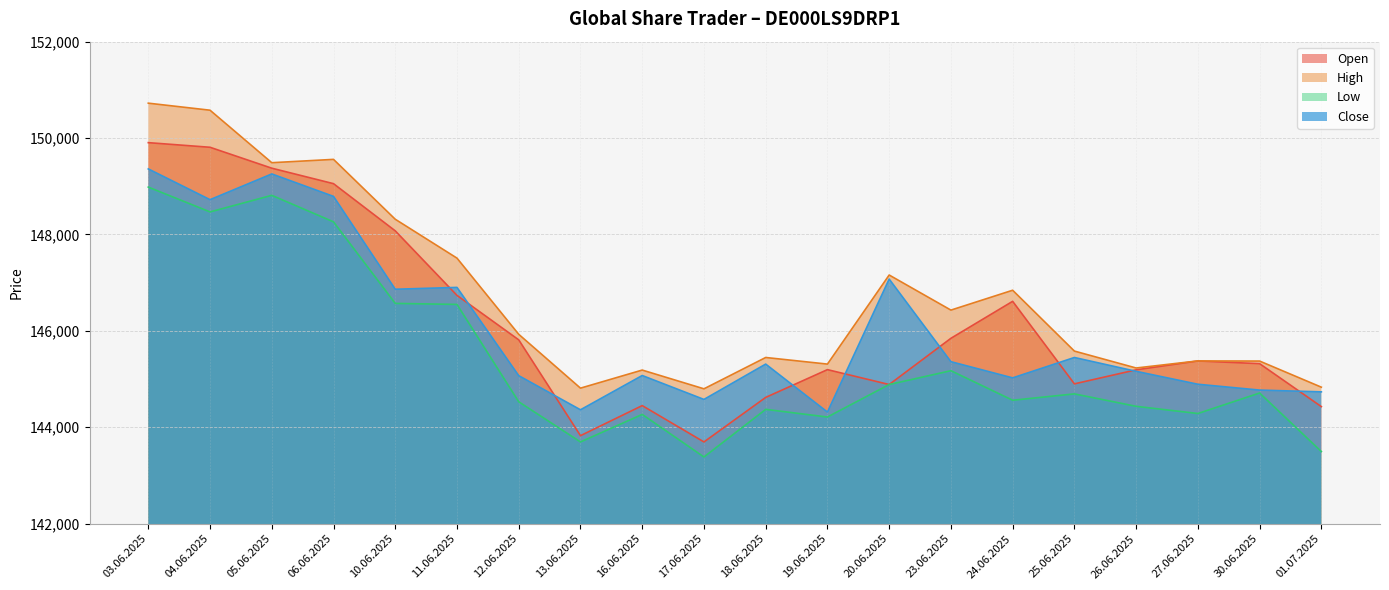

What is the lowest value of the High series?

144798